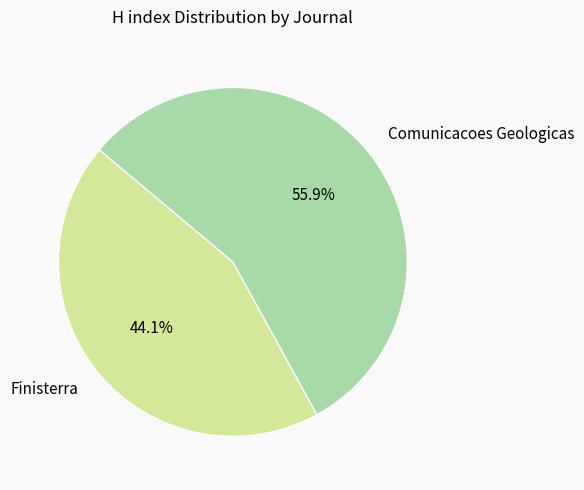

What is the majority slice?

Comunicacoes Geologicas